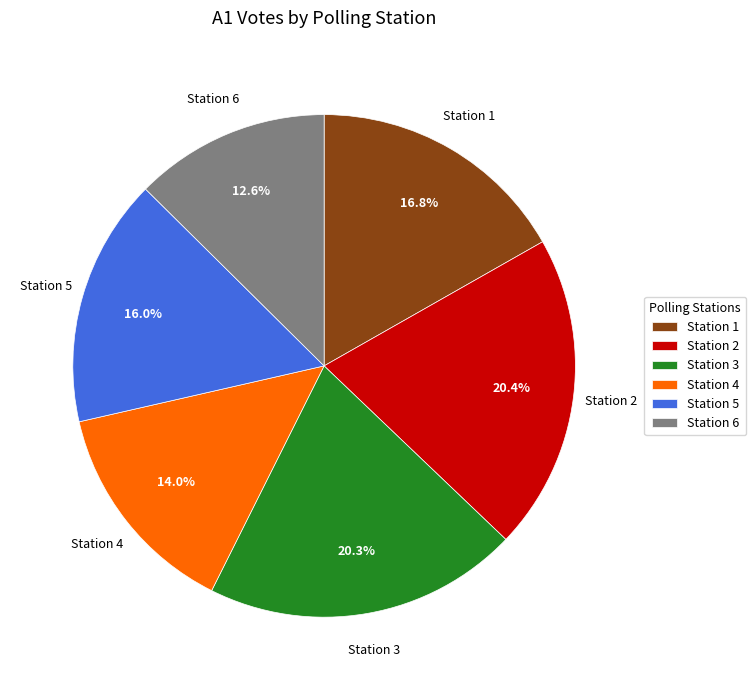

Combined, what portion of the pie is Station 6 and Station 4?

26.6%